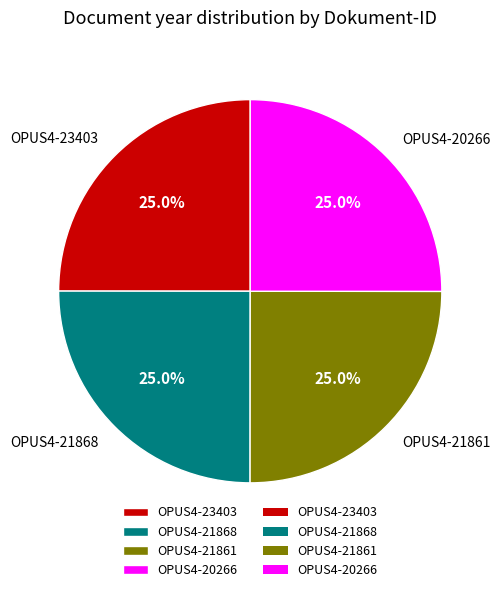

What is the ratio of the value at OPUS4-23403 to the value at OPUS4-21868?

1.0